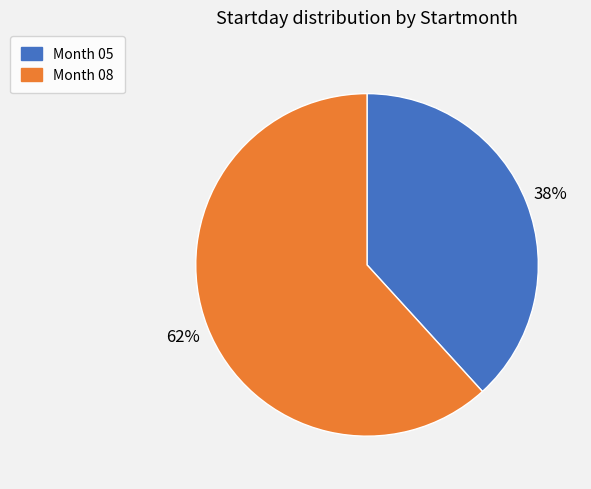

Is there a majority slice in this chart?

Yes